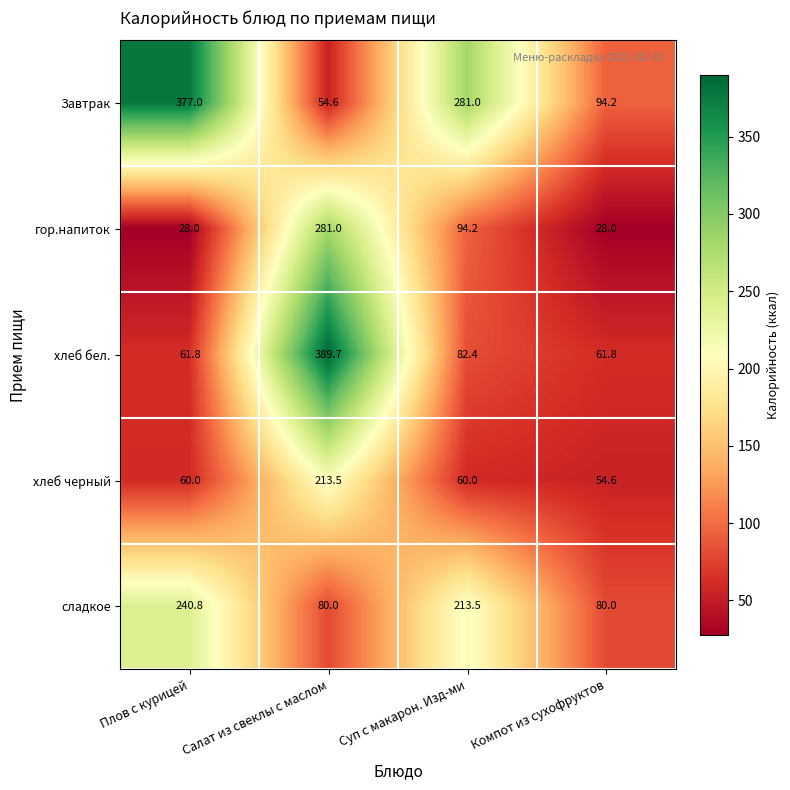

At which label is Завтрак closest to 215?

Суп с макарон. Изд-ми